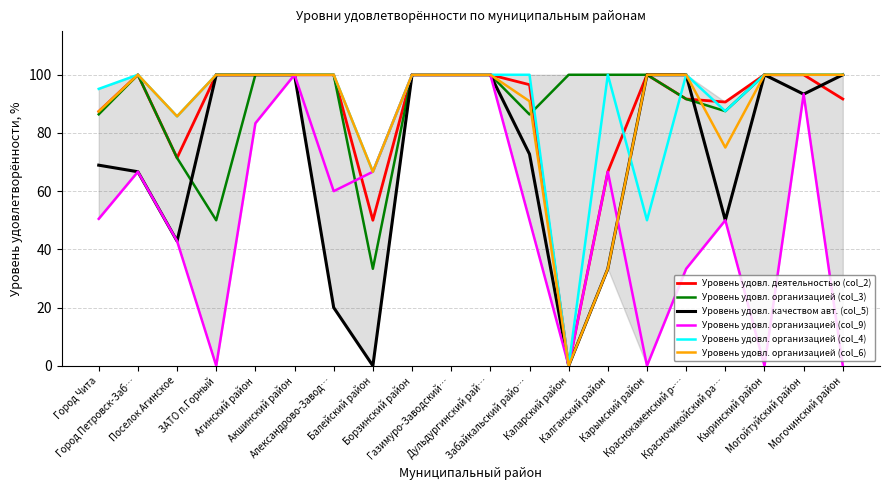

What is the highest value of the Уровень удовл. организацией (col_4) series?

100.0